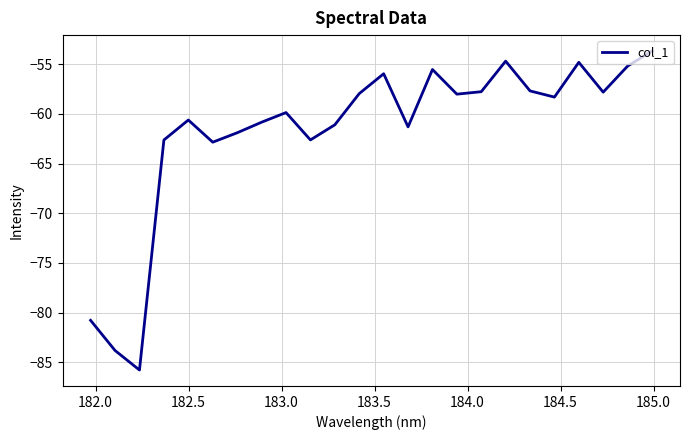

What is the average value?

-61.7